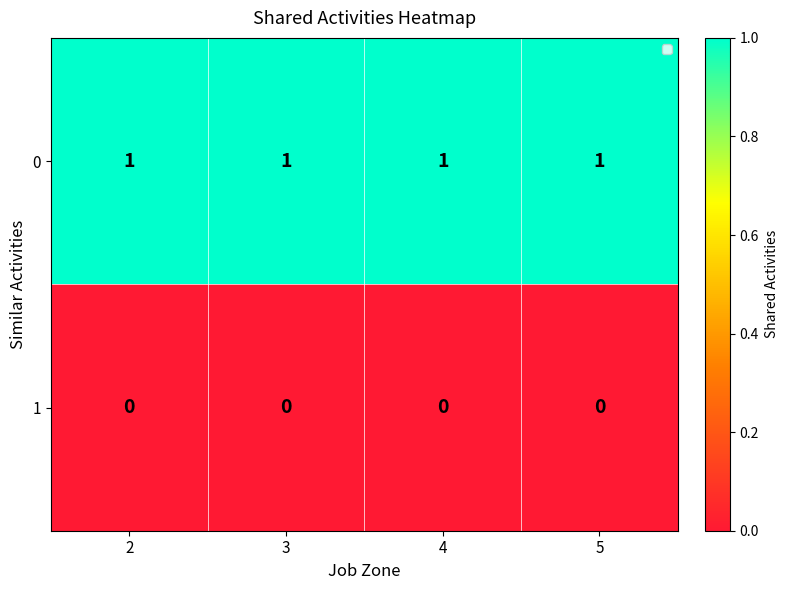

Is the value of 1 at 5 greater than the value of 0 at 5?

No